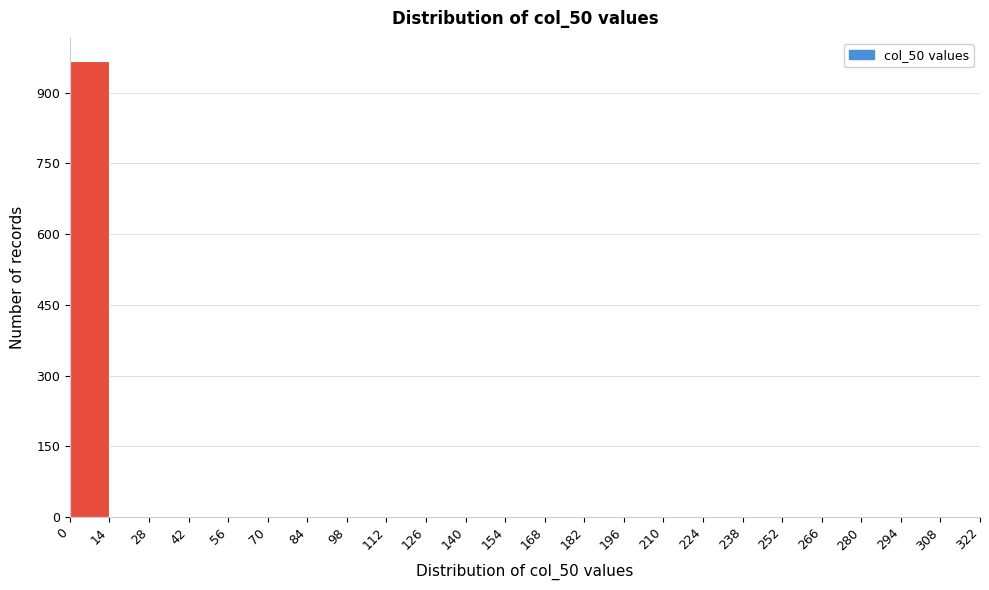

Reading left to right, transcribe this chart: for each bar, give the range it covers on the x-axis and its height. The values are not printed on the chart, so give them approximately, as read against the axis.

0 to 14: 960
14 to 28: 0
28 to 42: 0
42 to 56: 0
56 to 70: 0
70 to 84: 0
84 to 98: 0
98 to 112: 0
112 to 126: 0
126 to 140: 0
140 to 154: 0
154 to 168: 0
168 to 182: 0
182 to 196: 0
196 to 210: 0
210 to 224: 0
224 to 238: 0
238 to 252: 0
252 to 266: 0
266 to 280: 0
280 to 294: 0
294 to 308: 0
308 to 322: 0